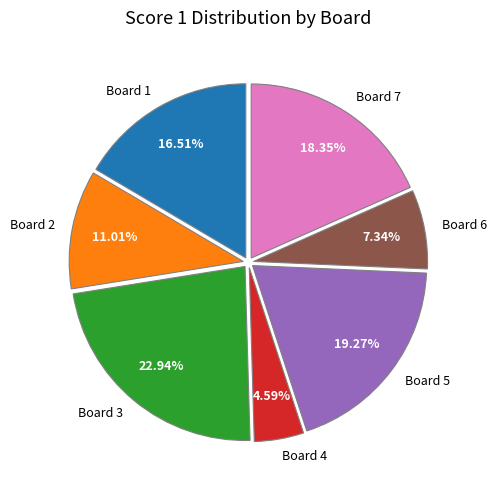

Combined, do Board 4 and Board 1 account for over 50%?

No